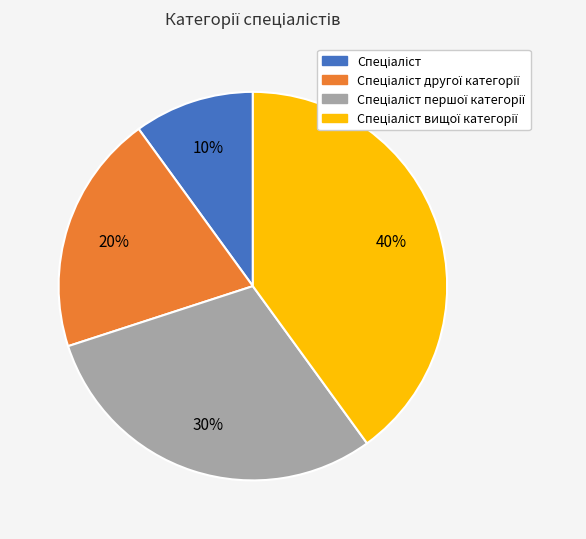

Is there a majority slice in this chart?

No